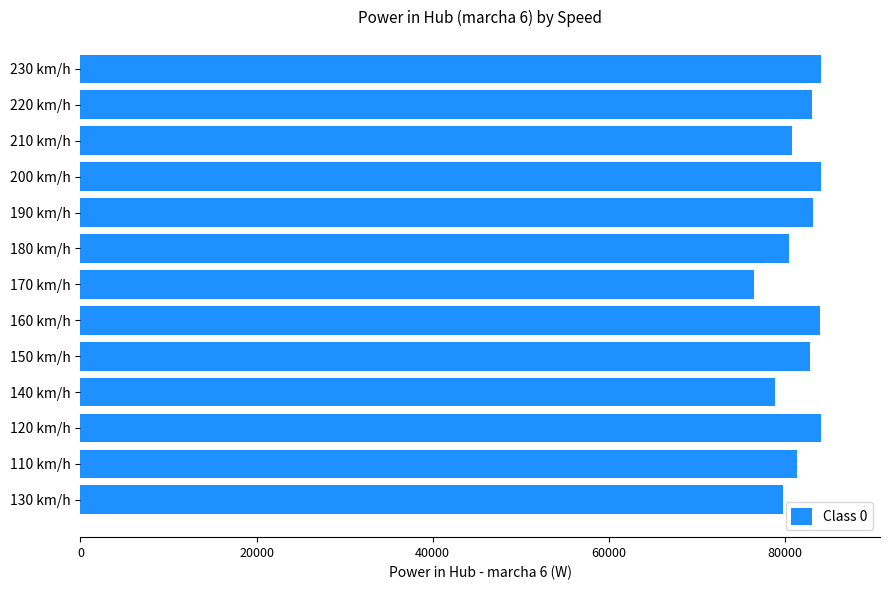

How many bars are there in total?

13